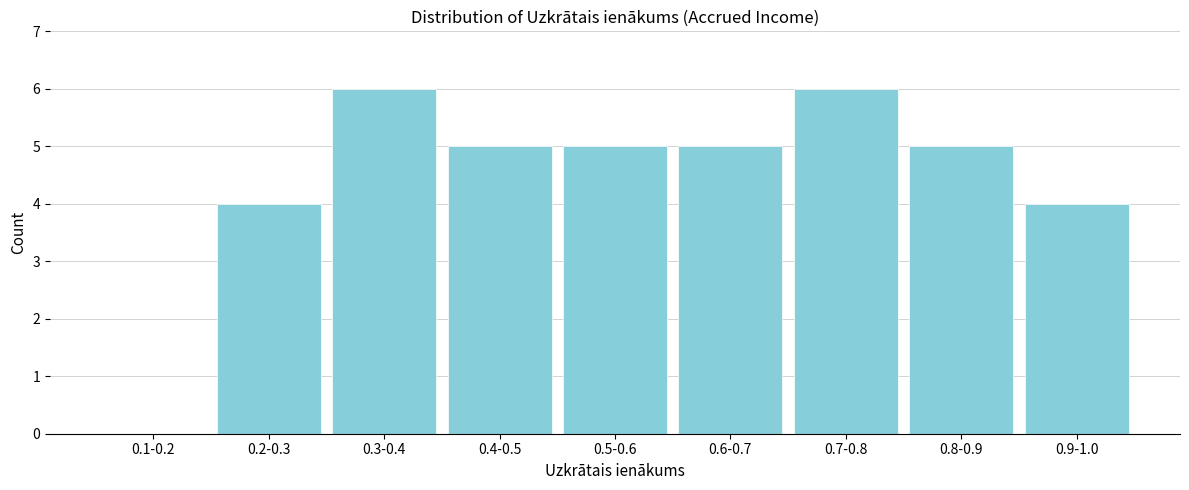

Reading left to right, extract all data points from this chart.

0.1-0.2=0	0.2-0.3=4	0.3-0.4=6	0.4-0.5=5	0.5-0.6=5	0.6-0.7=5	0.7-0.8=6	0.8-0.9=5	0.9-1.0=4